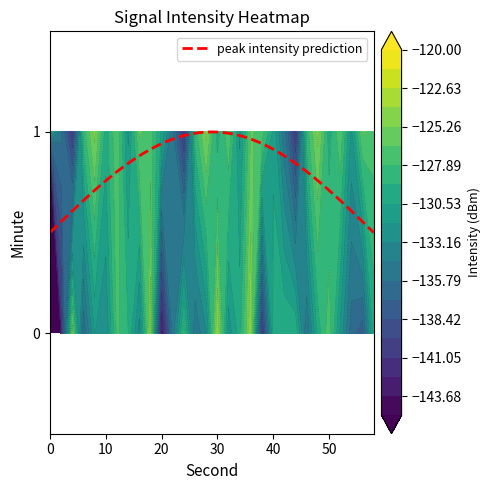

What is the average value of the 0 series?

-135.2